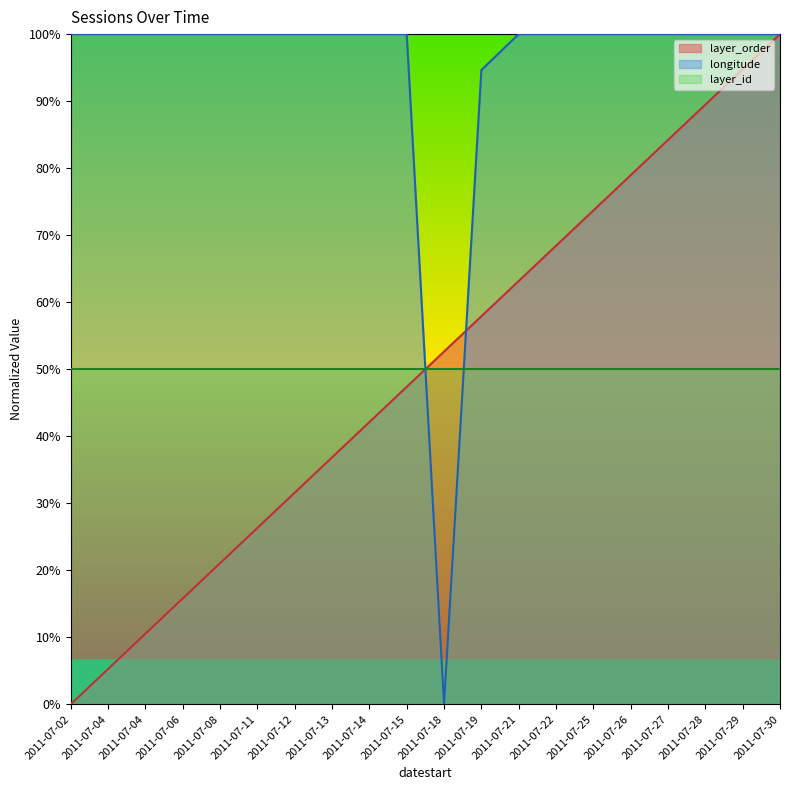

How many lines are shown in the chart?

3